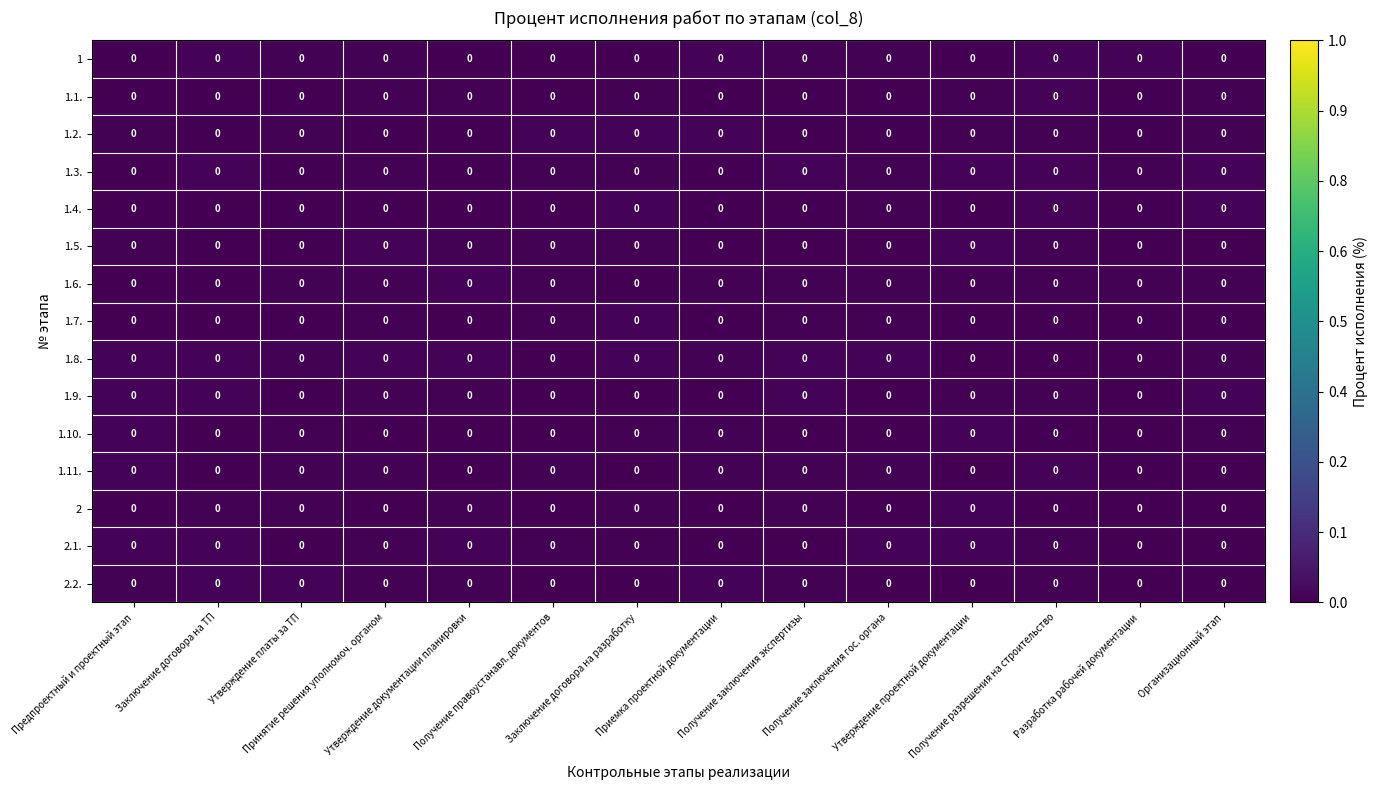

The value of 1.11. at Получение заключения экспертизы is 0.0. True or false?

True